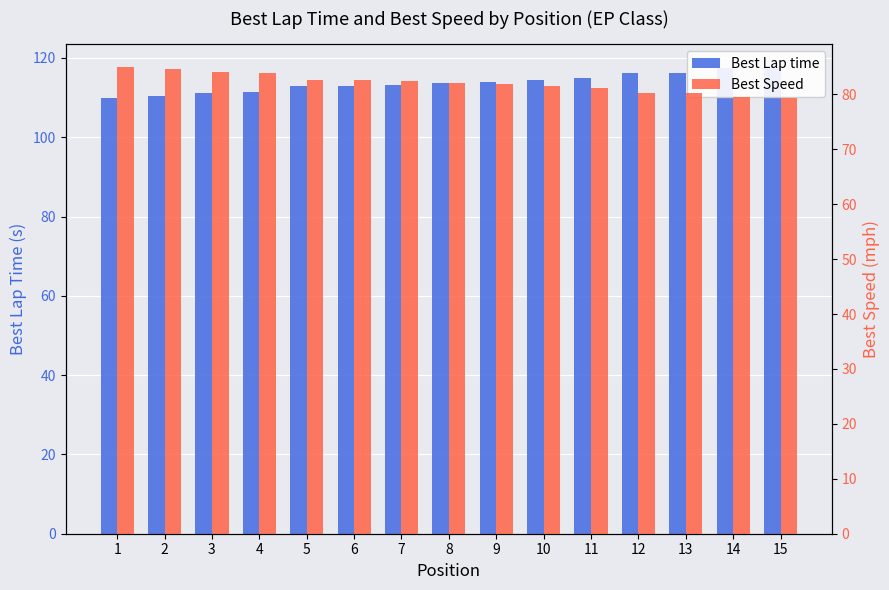

At which category is the sum across all series the highest?

15